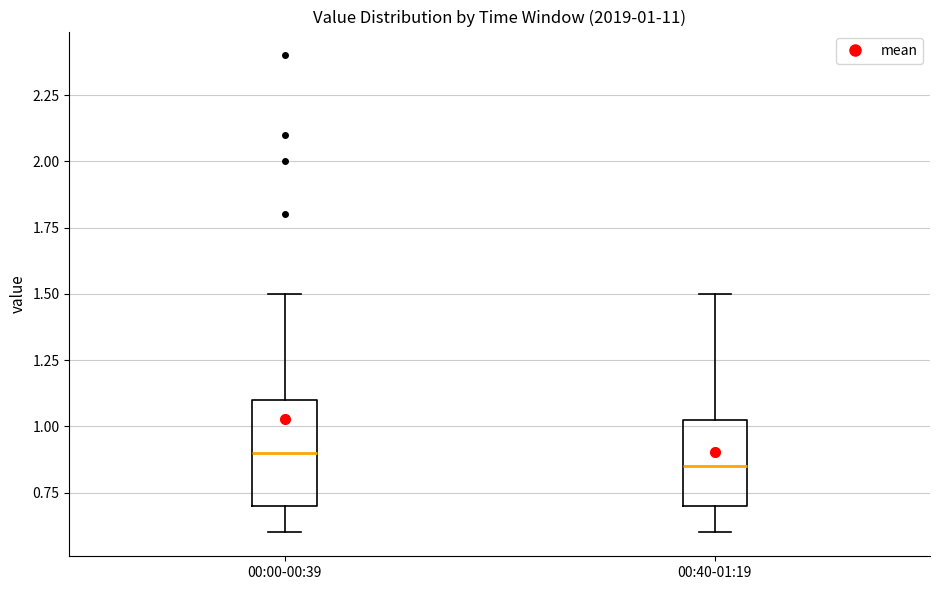

Which box is the tallest, from its lower edge to its upper edge?

00:00-00:39